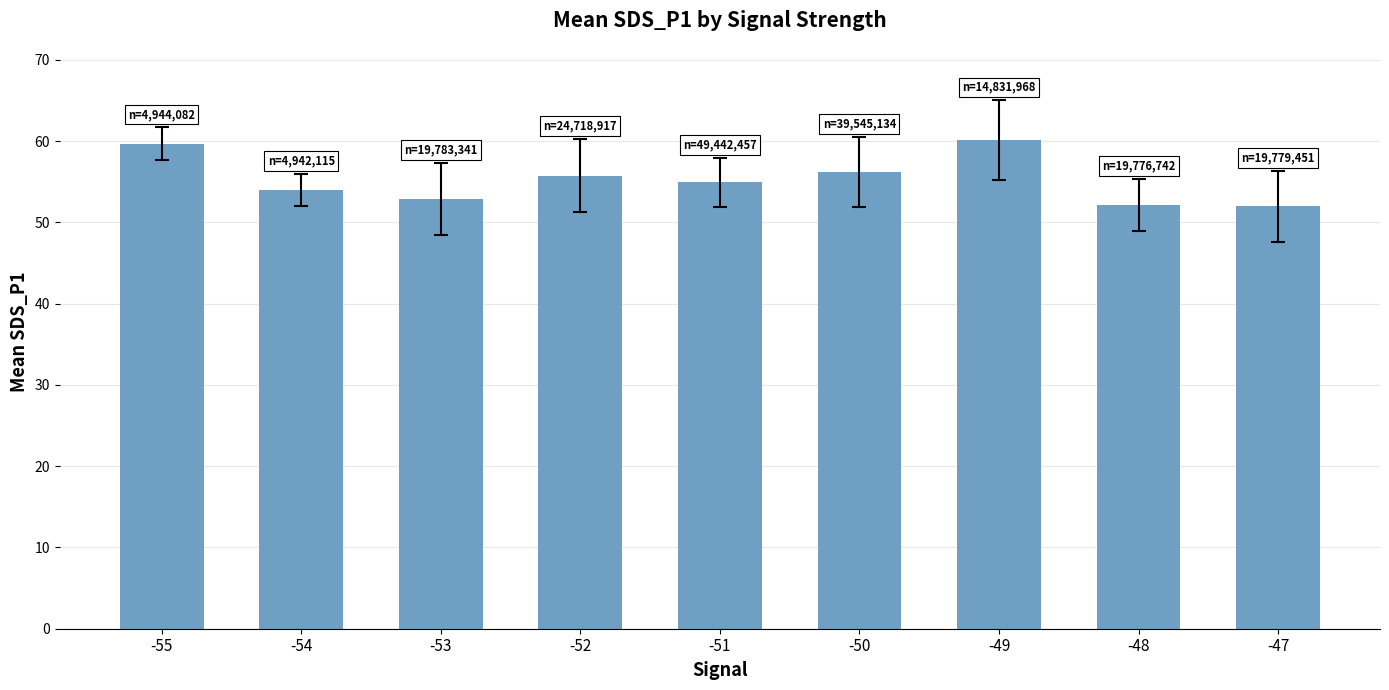

How many series are shown in this chart?

1